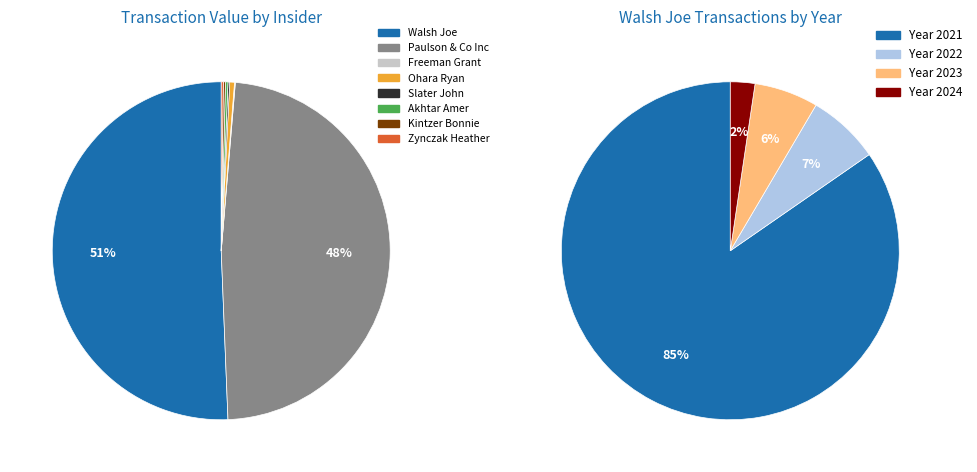

What is the change in value from Walsh Joe (2023-11) to Ohara Ryan (2021)?

-9375